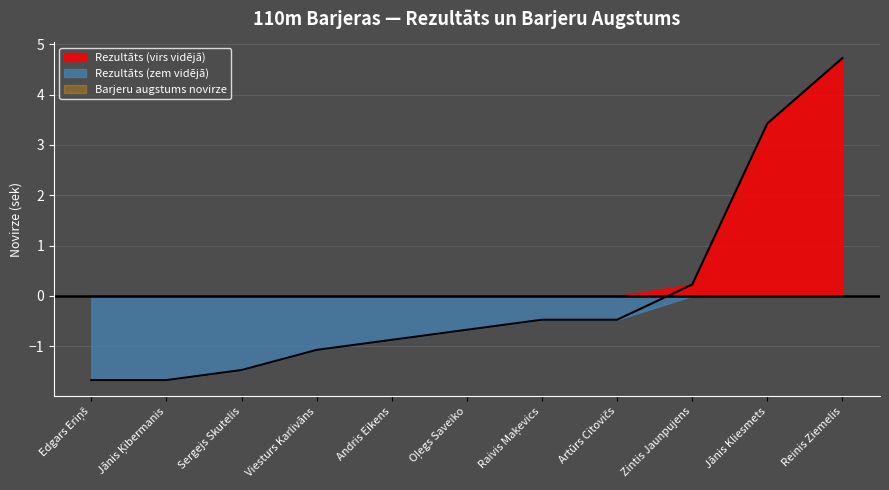

What is the label of the 3rd point from the left?

Sergejs Skutelis